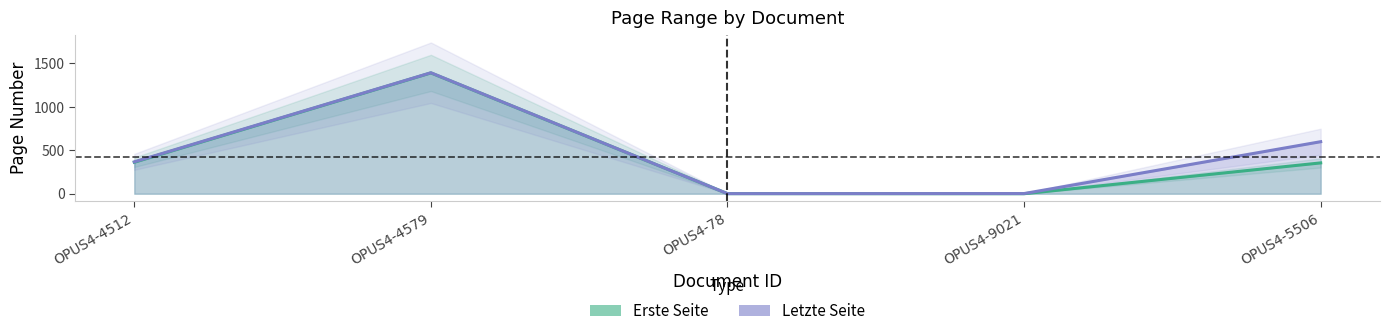

Is the value of Letzte Seite at OPUS4-9021 greater than the value of Erste Seite at OPUS4-9021?

Yes